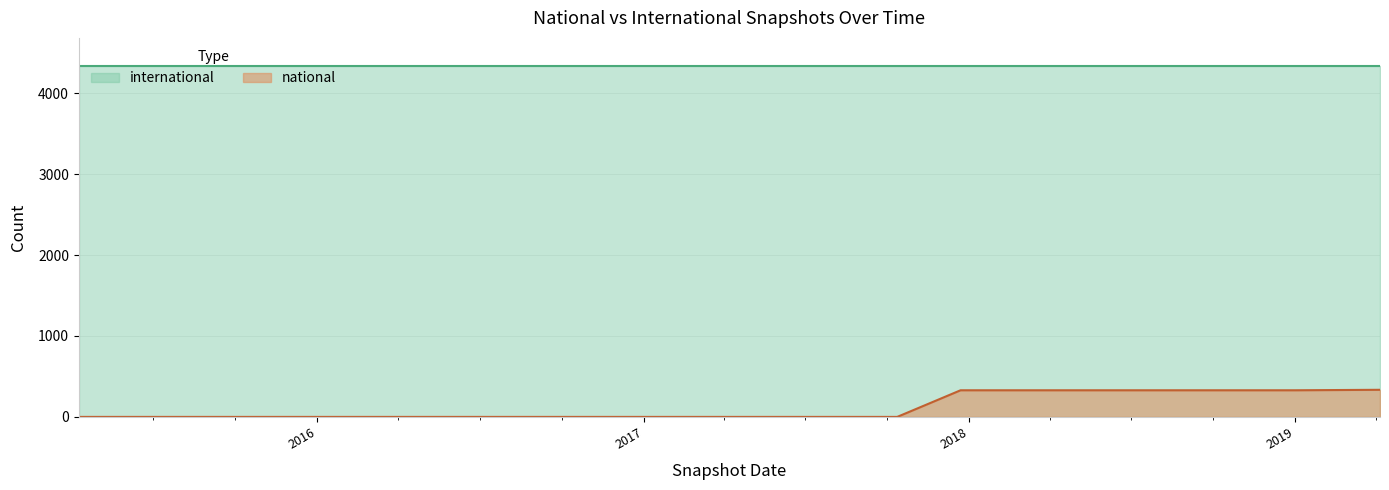

Does the chart display data point markers on the line(s)?

No